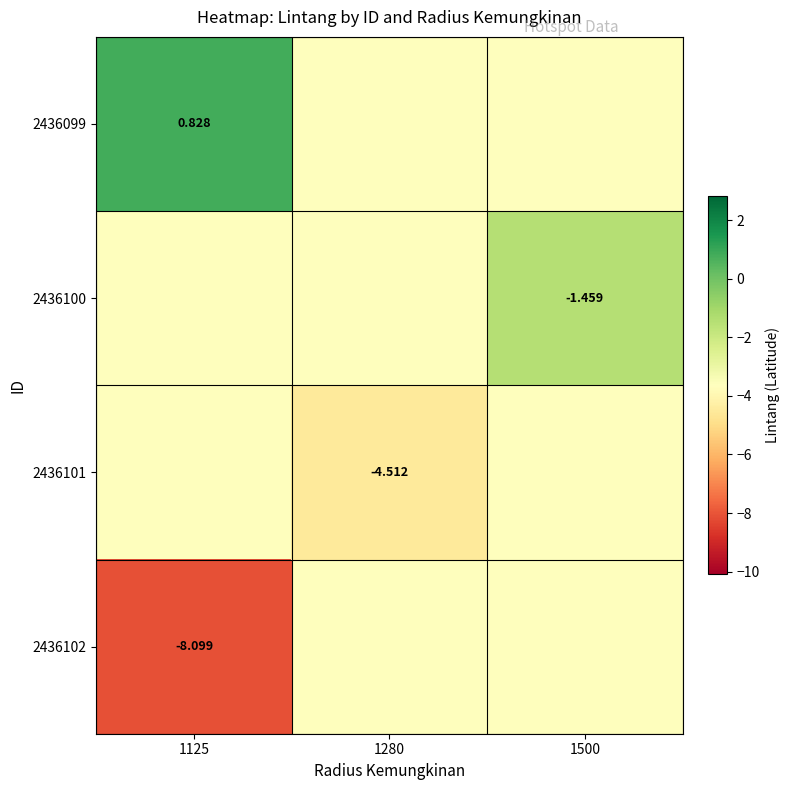

List the labels in order of 2436100 value, smallest first.

1125, 1280, 1500